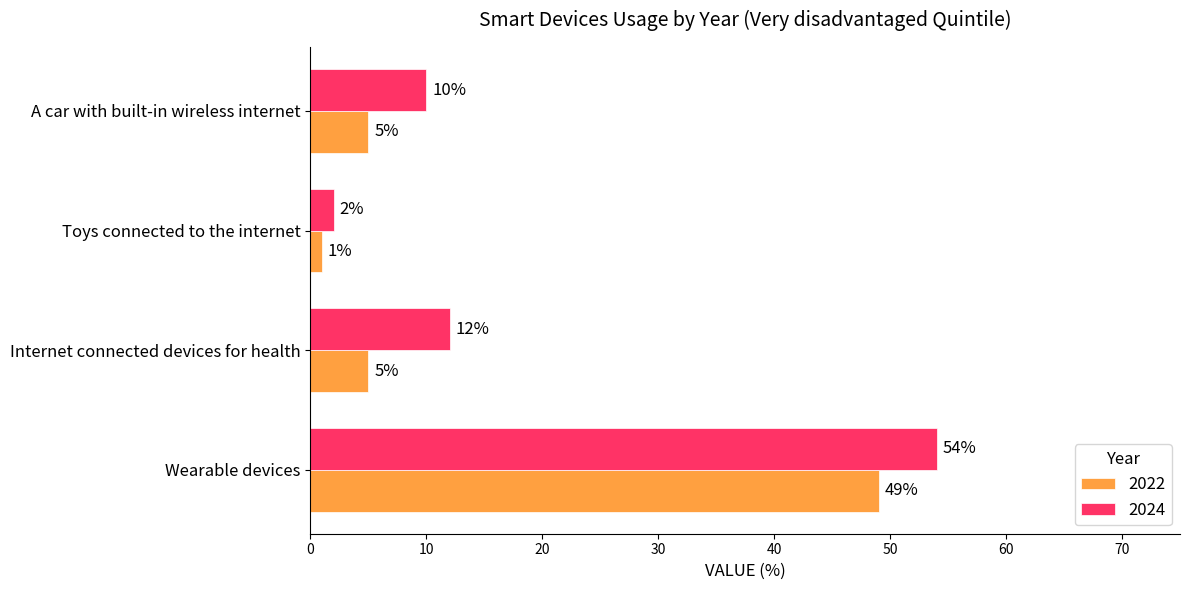

Rank the series by their average value, from lowest to highest.

2022, 2024